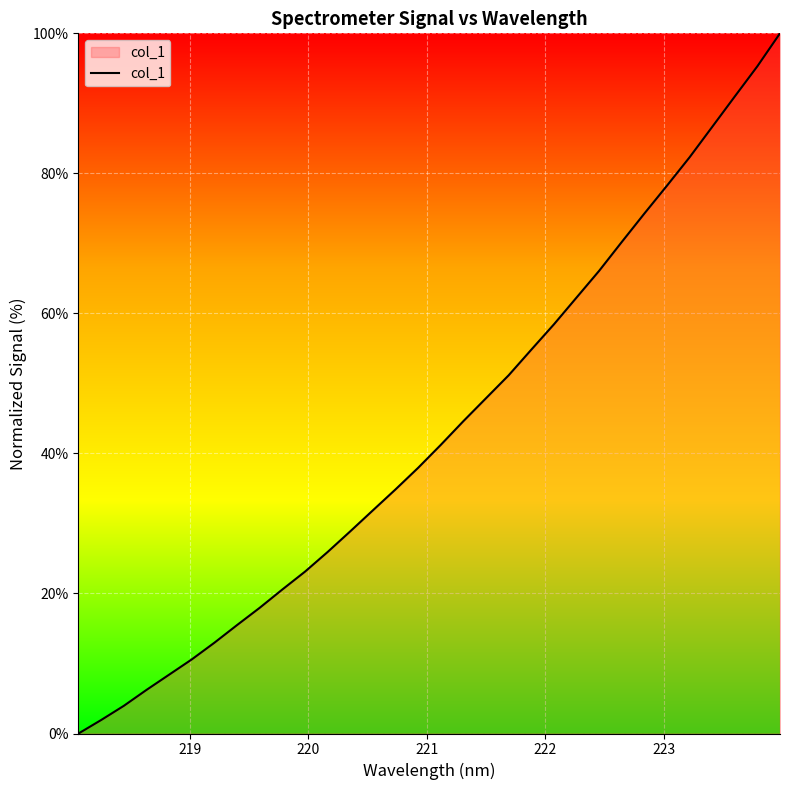

Reading left to right, transcribe all the data shown in this chart.

0.0	1.9	4.0	6.2	8.4	10.6	13.0	15.5	18.0	20.6	23.1	25.9	28.9	31.9	34.9	38.0	41.2	44.6	47.9	51.2	54.8	58.4	62.3	66.1	70.2	74.3	78.2	82.3	86.6	91.0	95.3	100.0